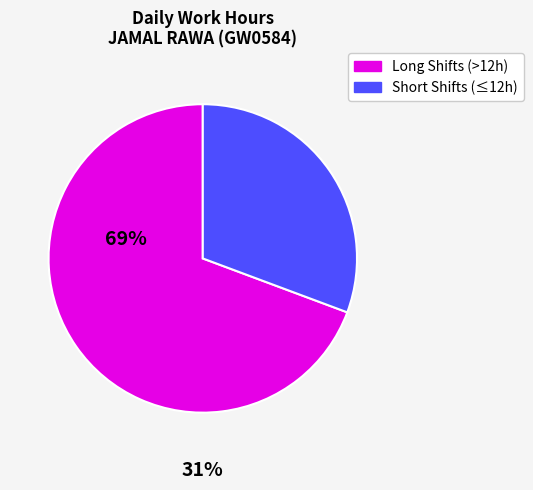

Which category accounts for the majority?

Long Shifts (>12h)